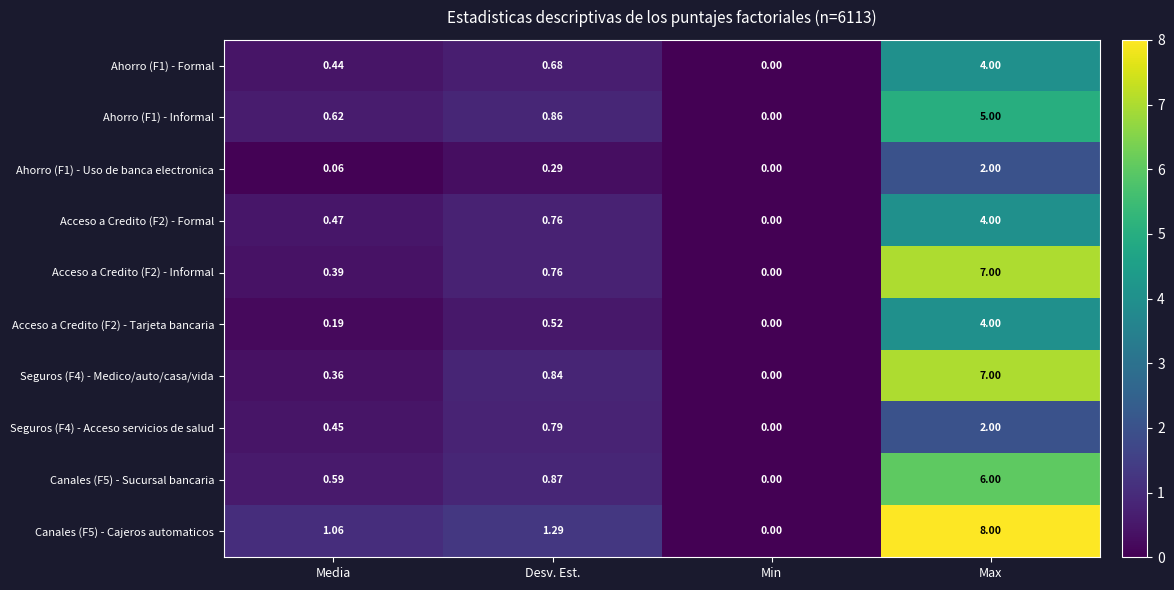

How many distinct data groups are displayed?

10